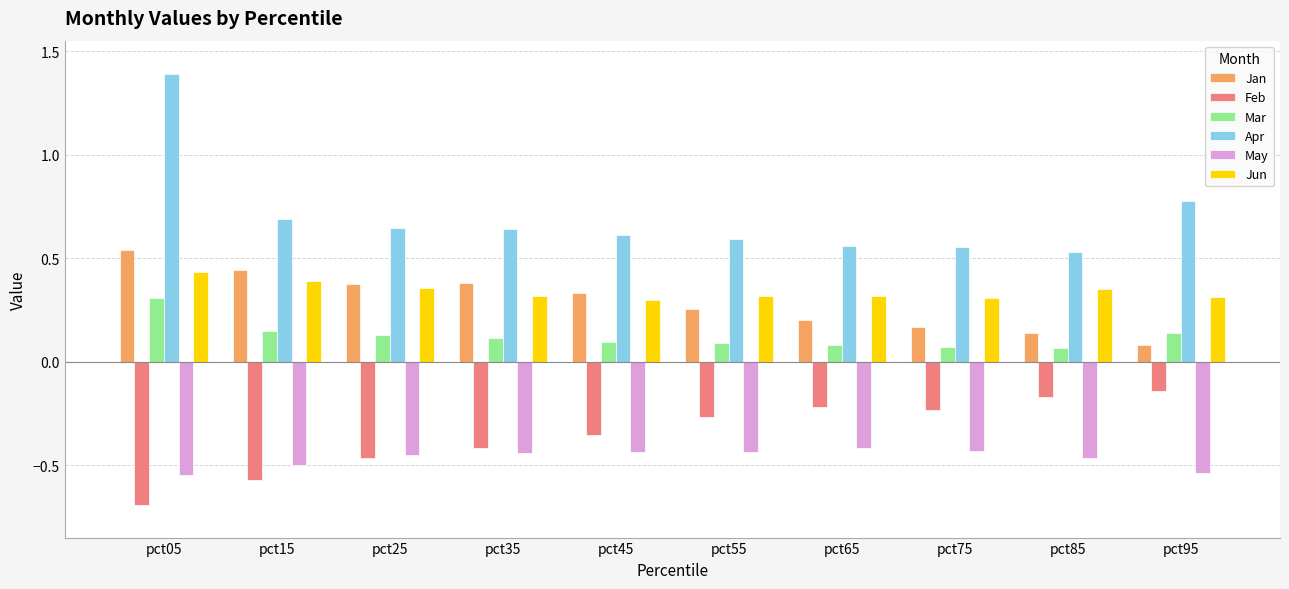

How many bars are there in total?

60